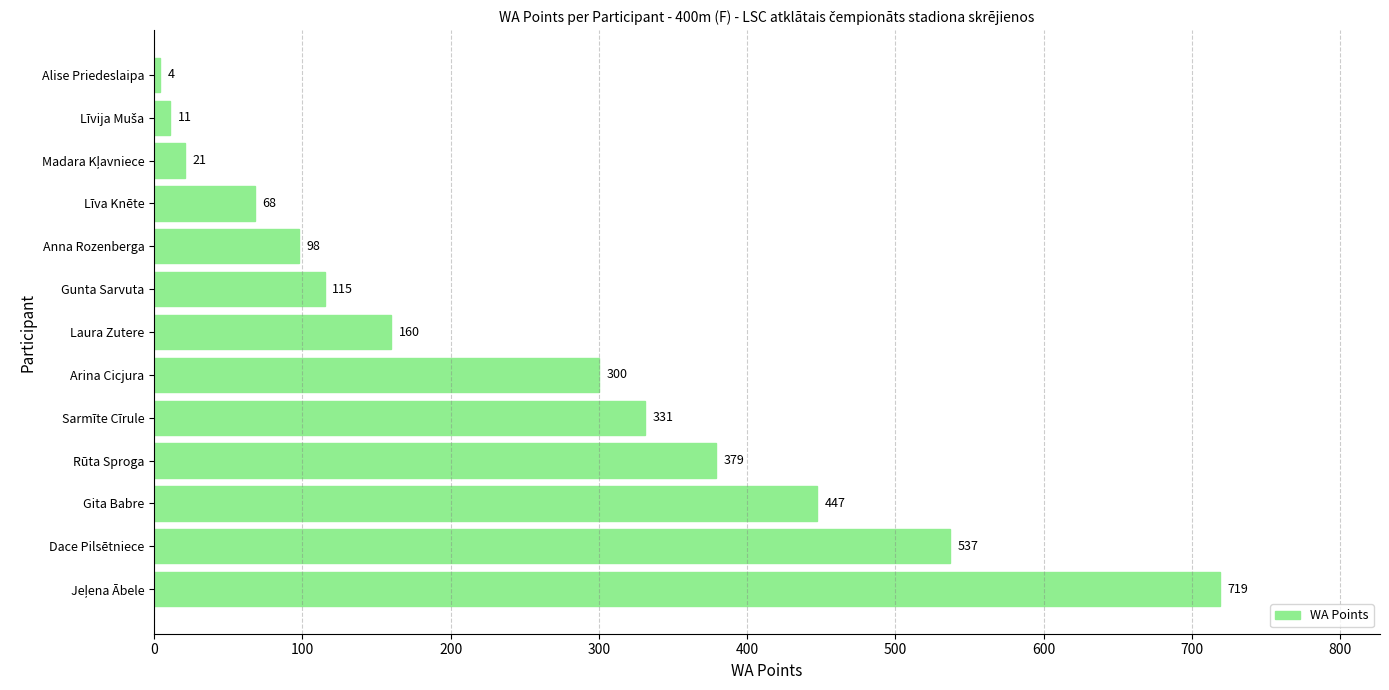

Reading bottom to top, what are all the values shown in this chart?

719	537	447	379	331	300	160	115	98	68	21	11	4